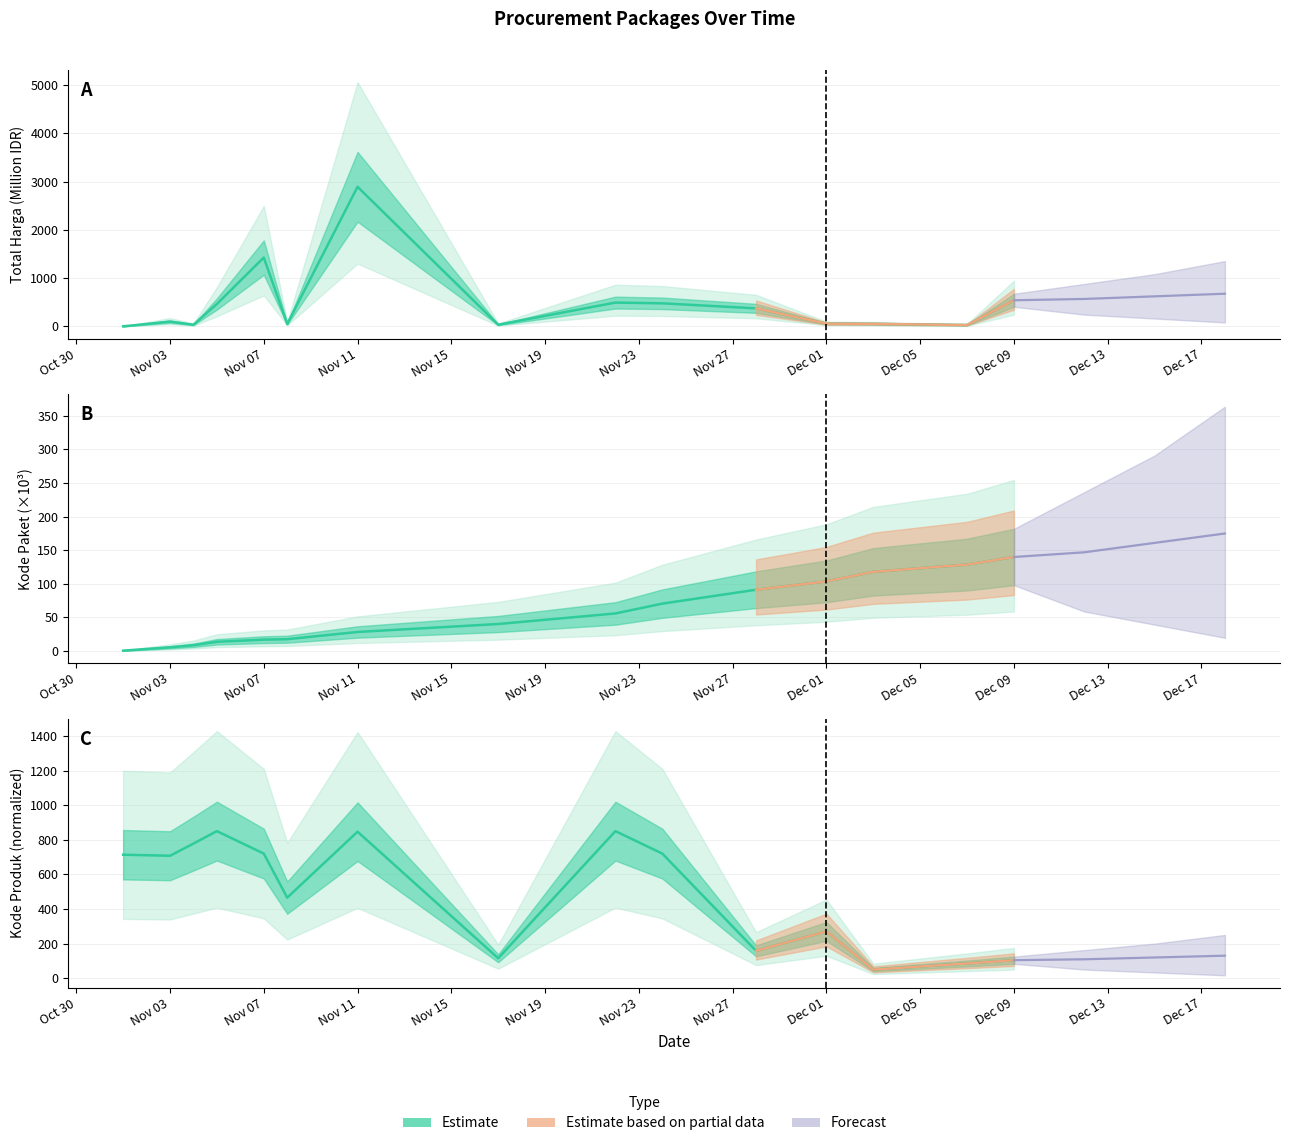

The Kode Paket series shows 128.5 at 2021-12-07. True or false?

True